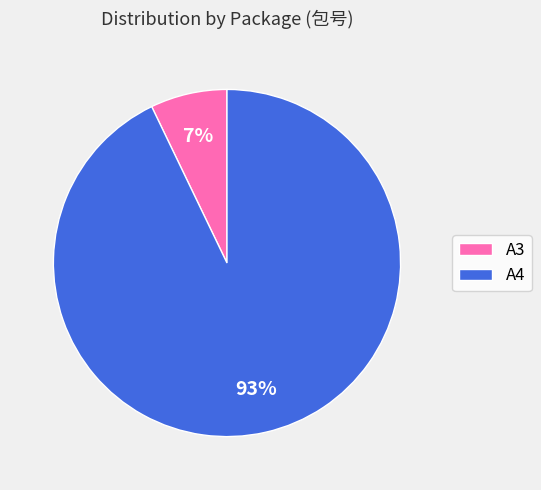

To the nearest percent, what percentage of the pie is A4?

93%